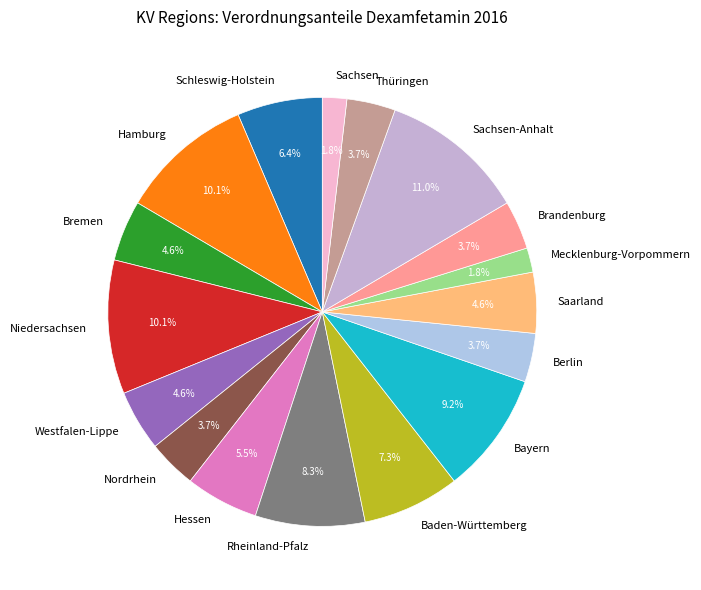

Which slice is the largest?

Sachsen-Anhalt